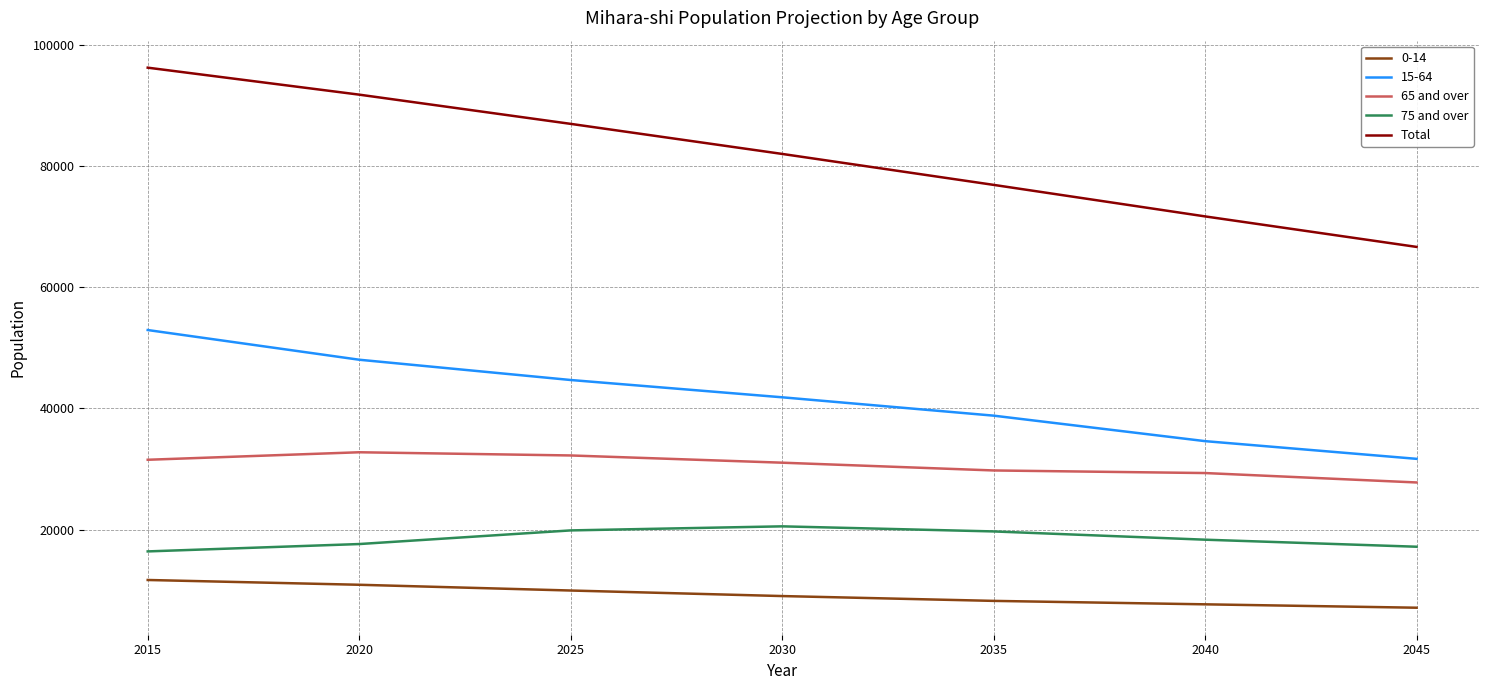

Rank the series by their maximum value, from lowest to highest.

0-14, 75 and over, 65 and over, 15-64, Total